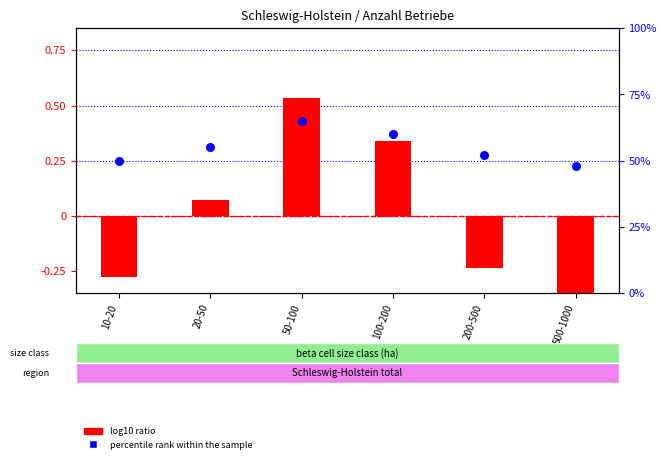

Which series has the largest Y range (max minus min)?

log10 ratio